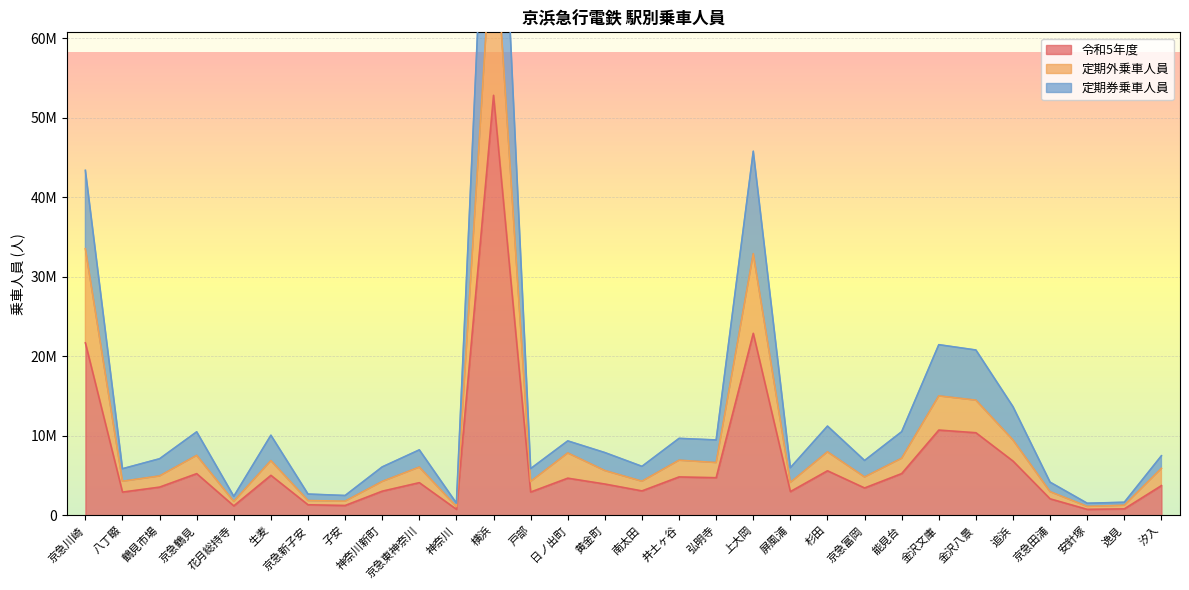

How many values in the 令和5年度 series exceed 3952898?

14